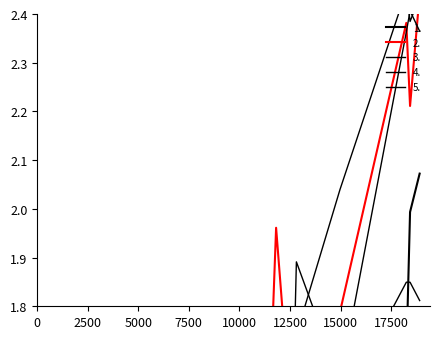

At how many categories does at least one series exceed 0?

11